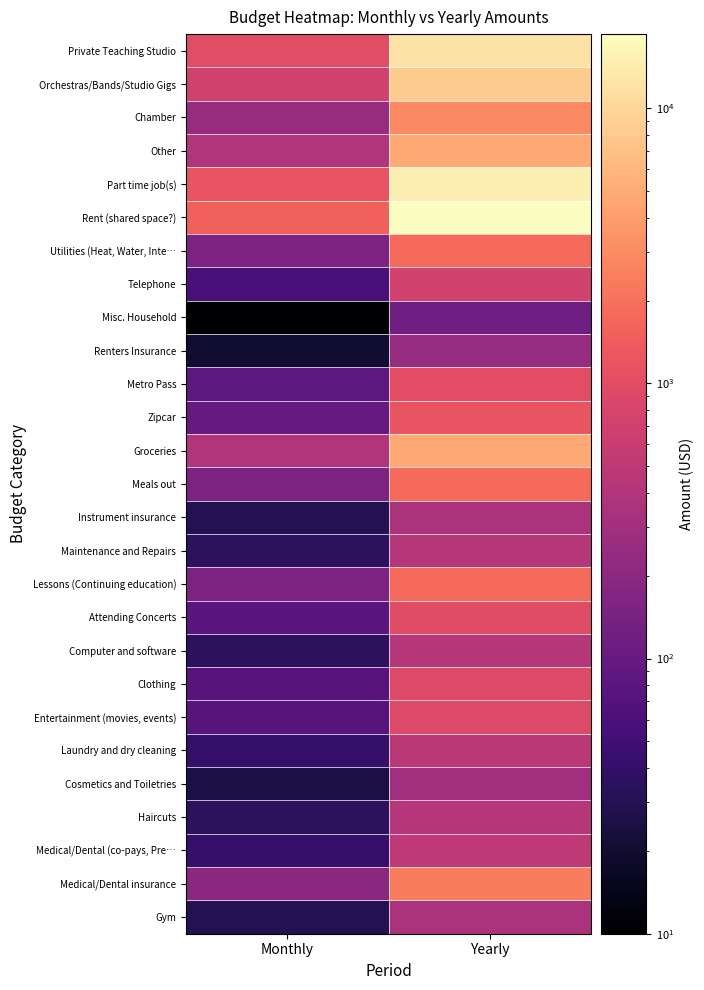

How many data points does each series have?

2